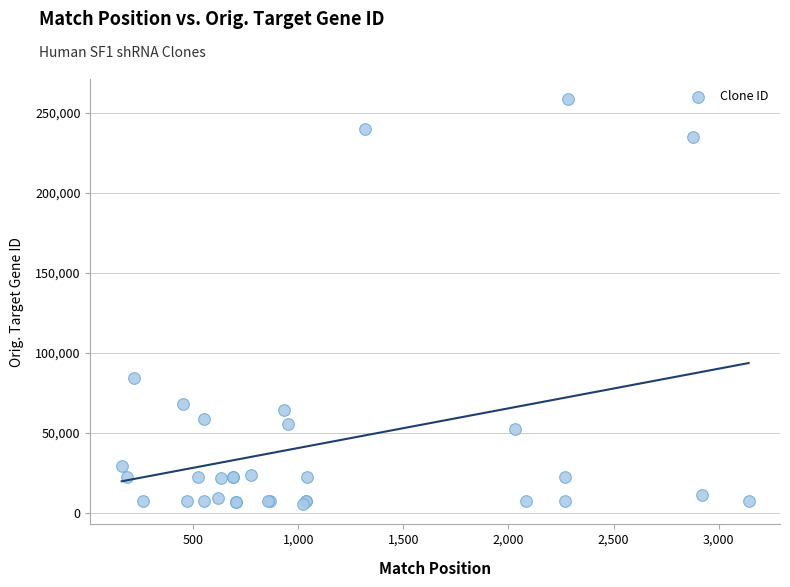

What Y value in the scatter plot is closest to 131930?

84332